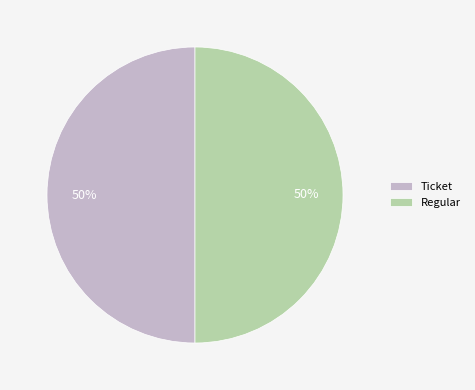

To the nearest percent, what portion does Ticket represent?

50%